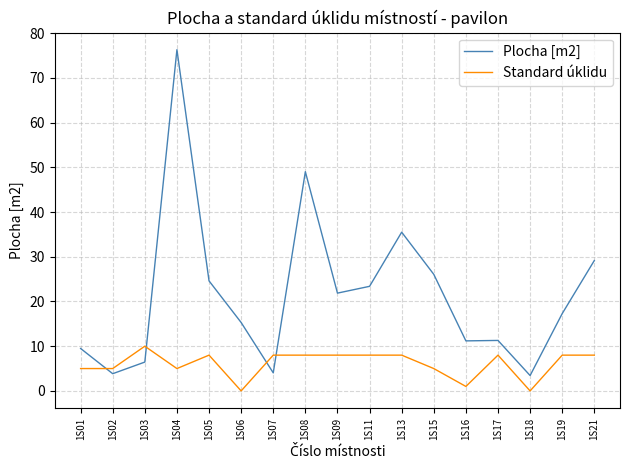

At which label does Standard úklidu reach its peak?

1S03